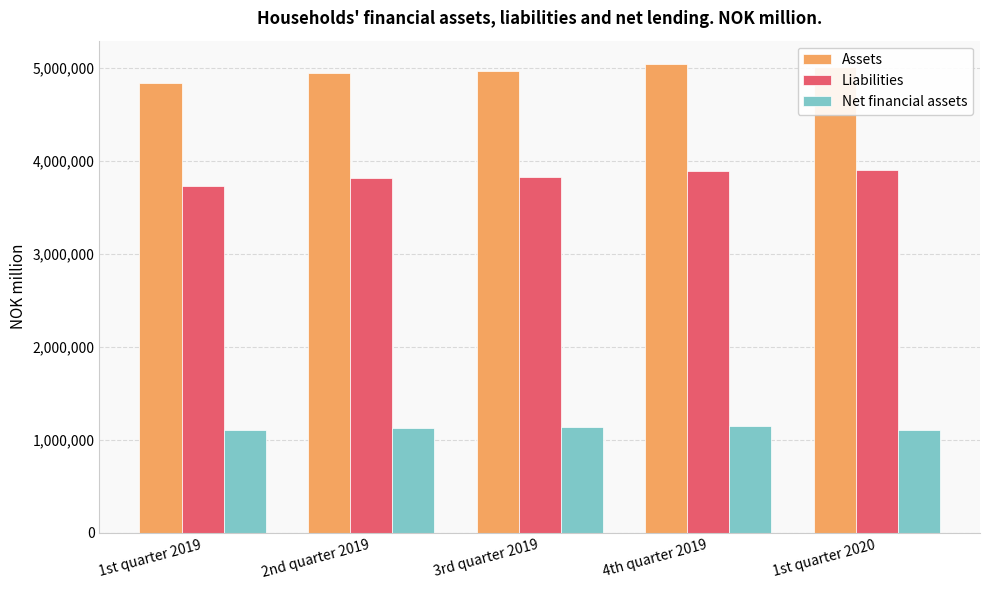

At 4th quarter 2019, list the series in order from smallest to largest.

Net financial assets, Liabilities, Assets